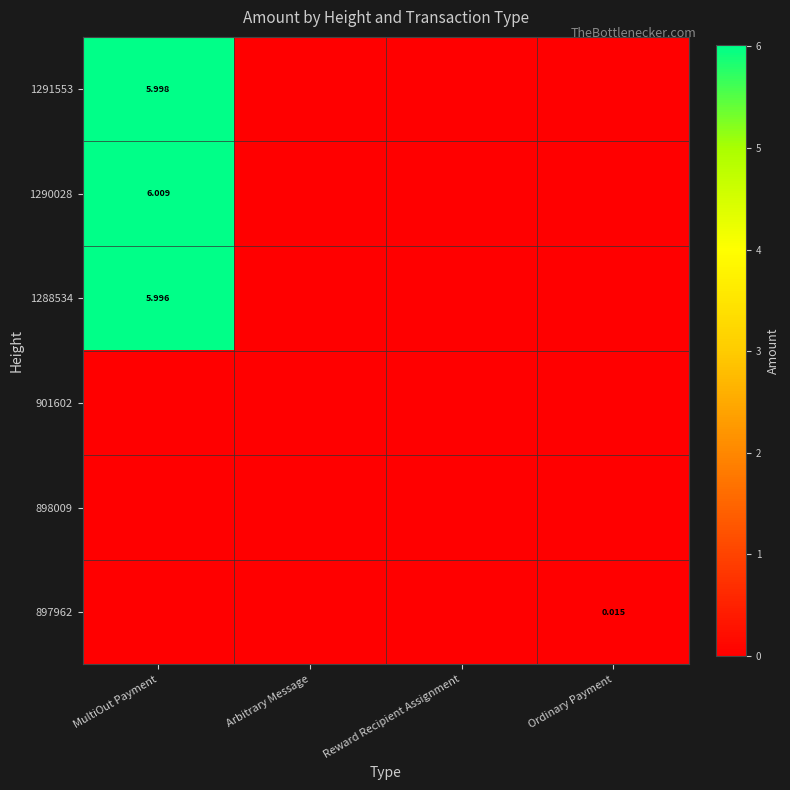

List the labels in order of 901602 value, largest first.

MultiOut Payment, Arbitrary Message, Reward Recipient Assignment, Ordinary Payment